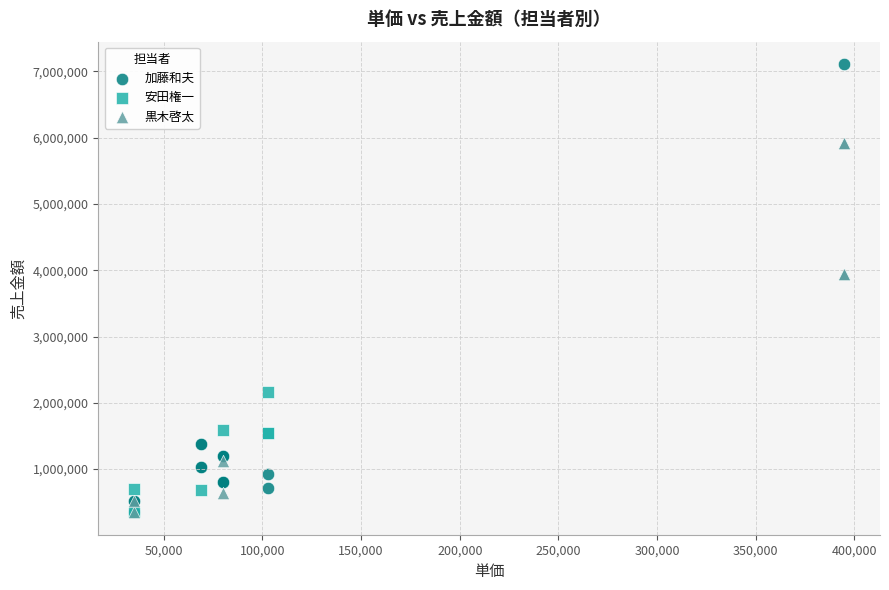

Which series has the widest spread of Y values?

加藤和夫